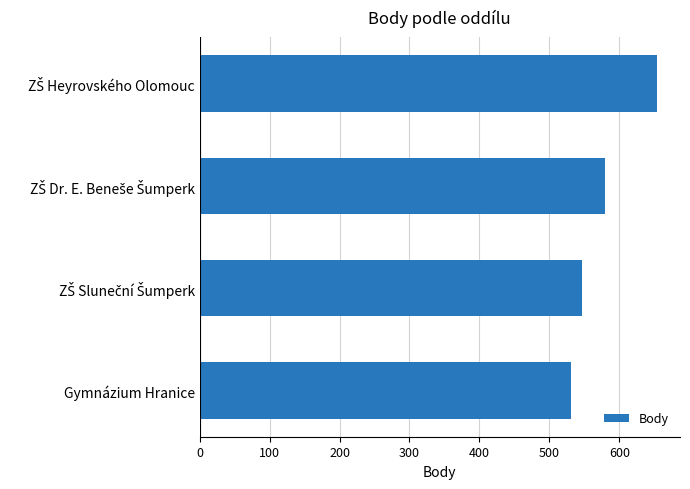

How many data points does each series have?

4